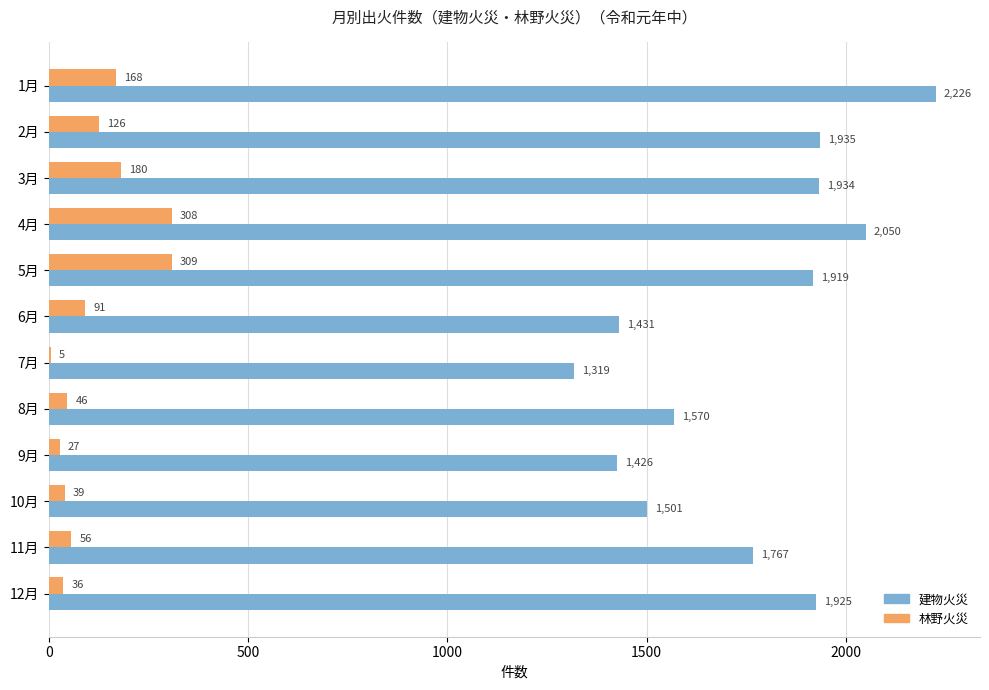

Count the number of categories in the chart.

12